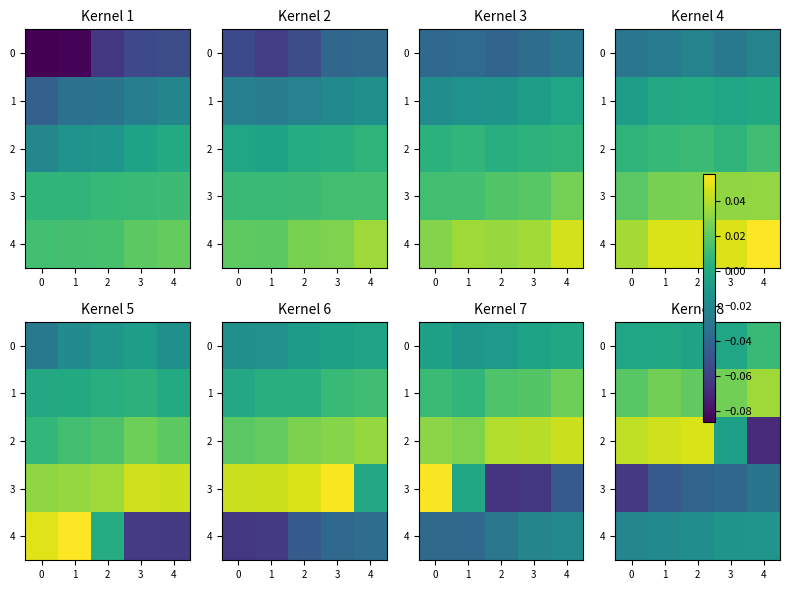

At which category is the sum across all series the highest?

2